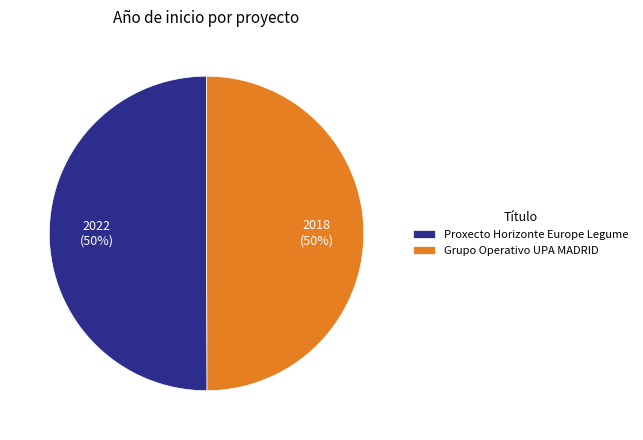

Combined, do Proxecto Horizonte Europe Legume and Grupo Operativo UPA MADRID account for over 50%?

Yes